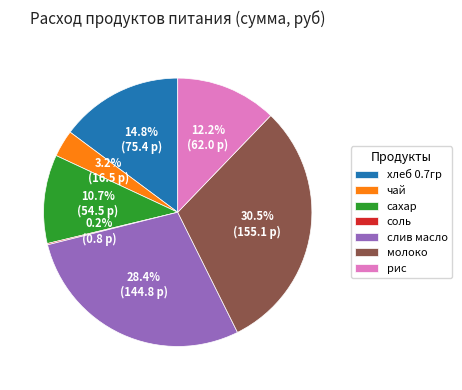

Which slice is the largest?

молоко